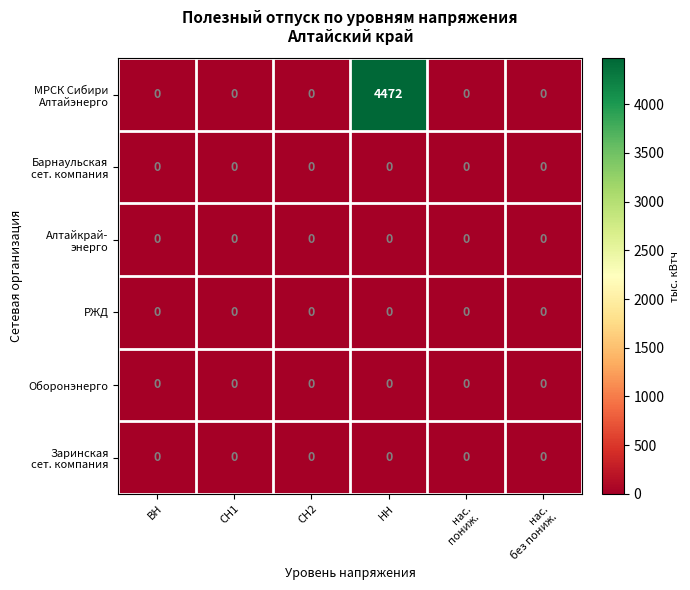

Which category has the highest value across all series?

НН